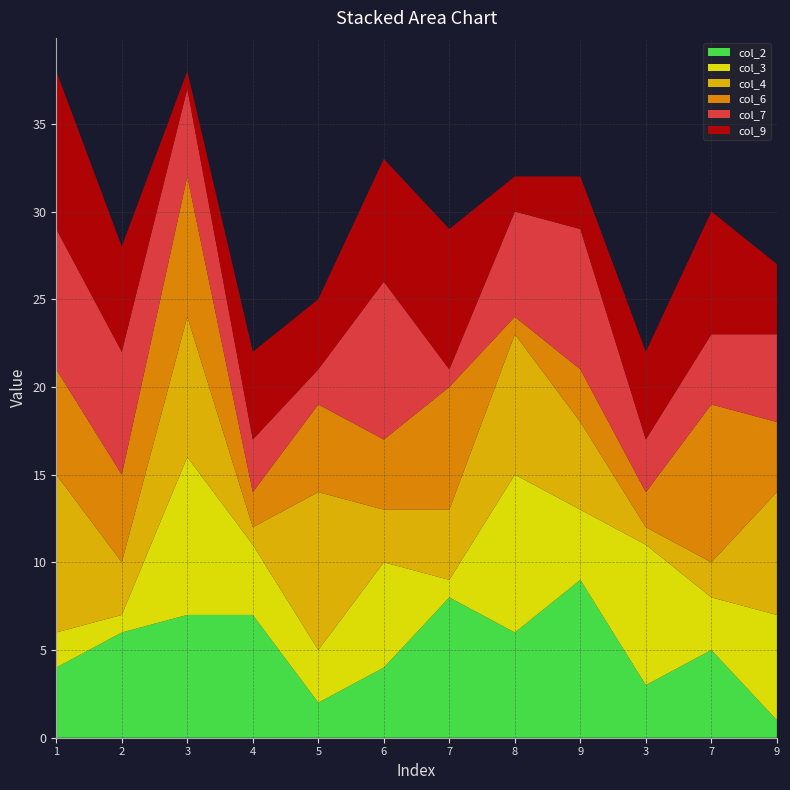

Reading right to left, transcribe all the data shown in this chart.

col_2: 1	5	3	9	6	8	4	2	7	7	6	4
col_3: 6	3	8	4	9	1	6	3	4	9	1	2
col_4: 7	2	1	5	8	4	3	9	1	8	3	9
col_6: 4	9	2	3	1	7	4	5	2	8	5	6
col_7: 5	4	3	8	6	1	9	2	3	5	7	8
col_9: 4	7	5	3	2	8	7	4	5	1	6	9